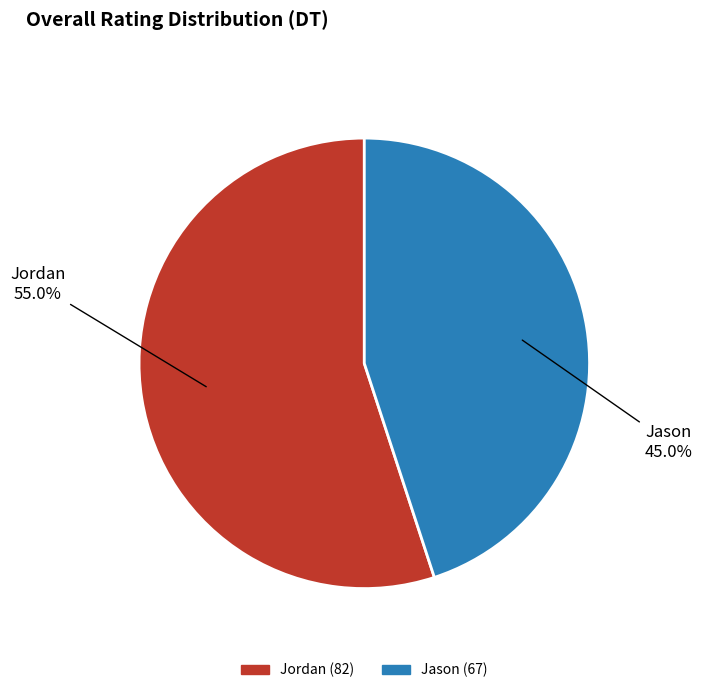

What is the largest slice in the pie chart?

Jordan